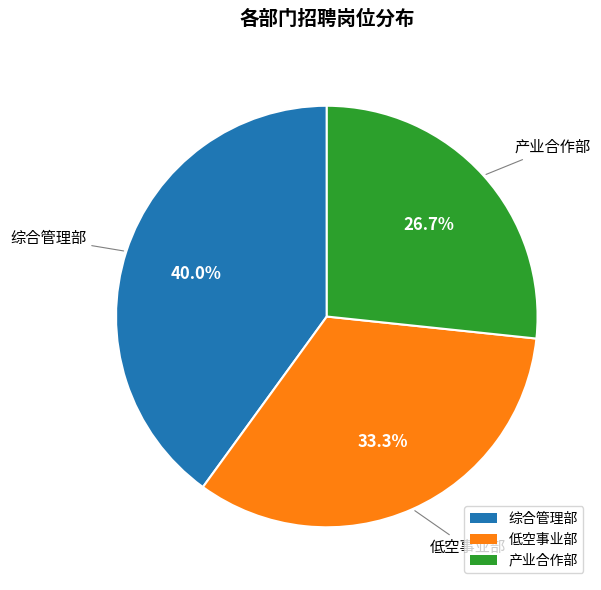

What is the ratio of the value at 综合管理部 to the value at 低空事业部?

1.2